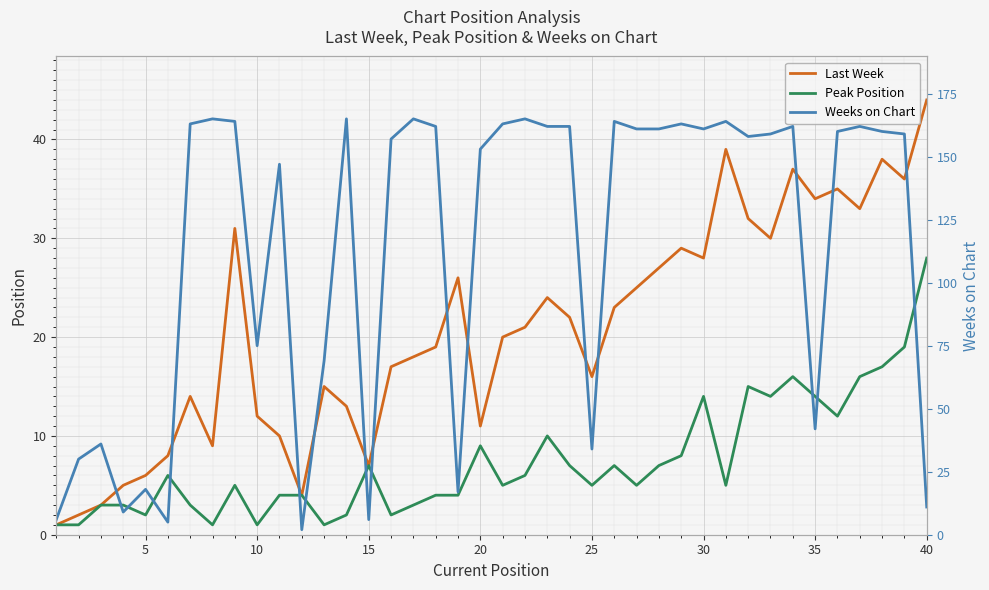

How many series are shown in this chart?

3